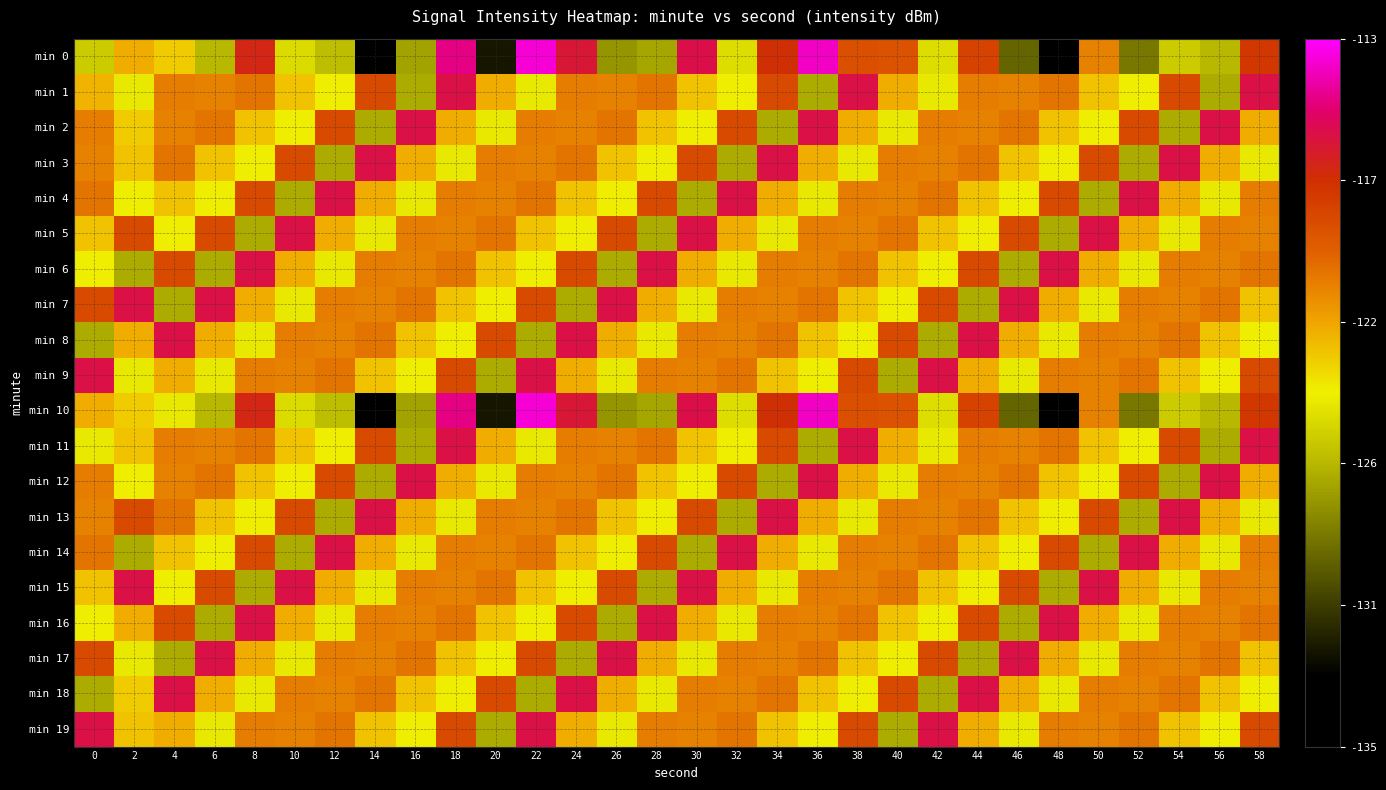

Count the number of categories in the chart.

30